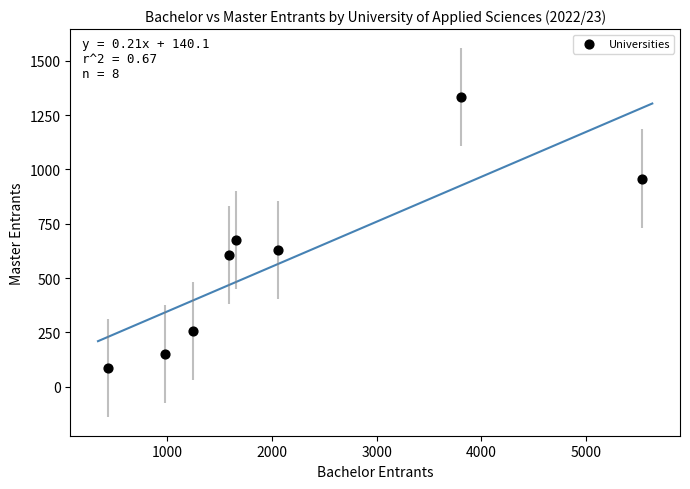

What is the range of X values (max minus min)?

5095